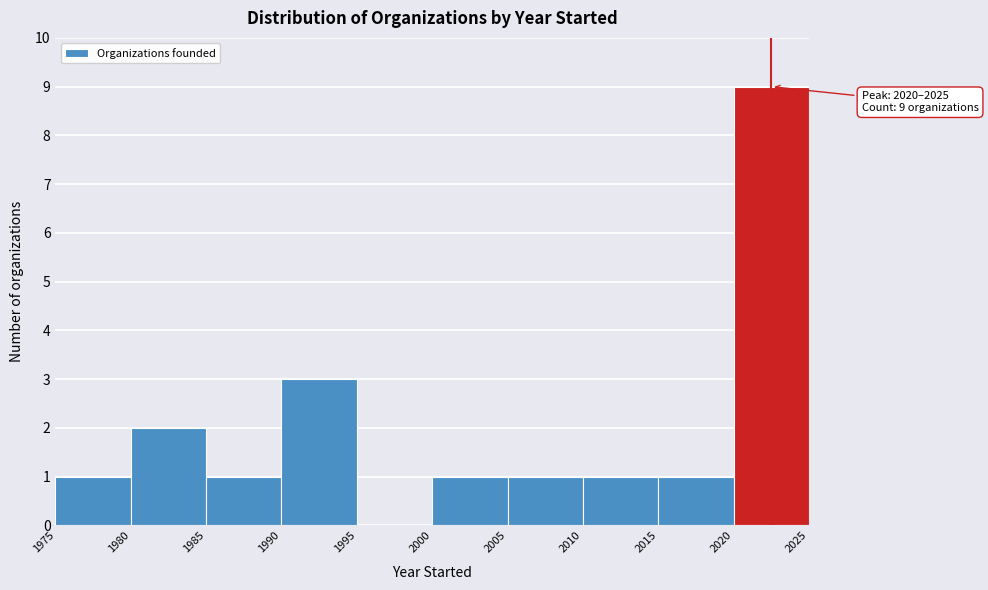

Over which range of the x-axis is the bar tallest?

2020 to 2025